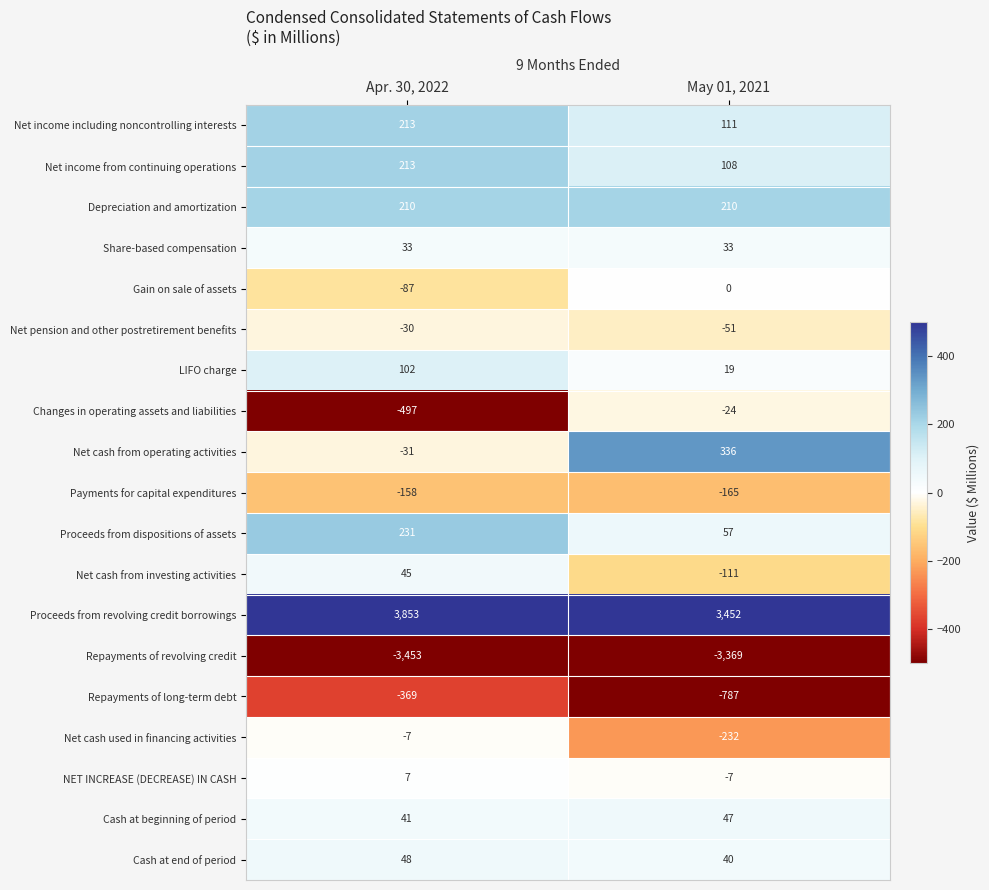

What is the difference between the maximum and minimum values in the Net cash from operating activities series?

367